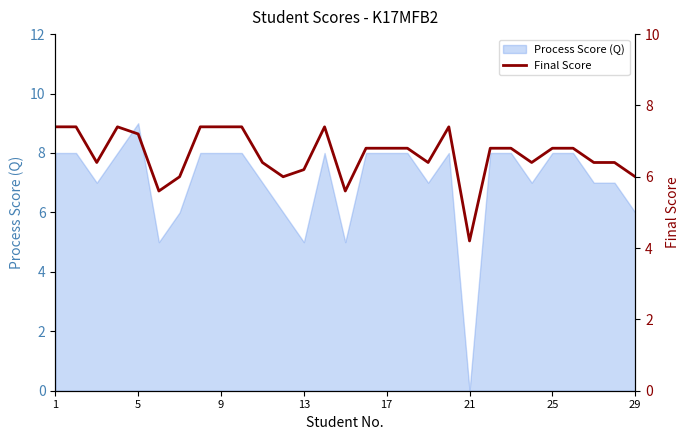

The Process Score (Q) series shows 5 at 13. True or false?

True